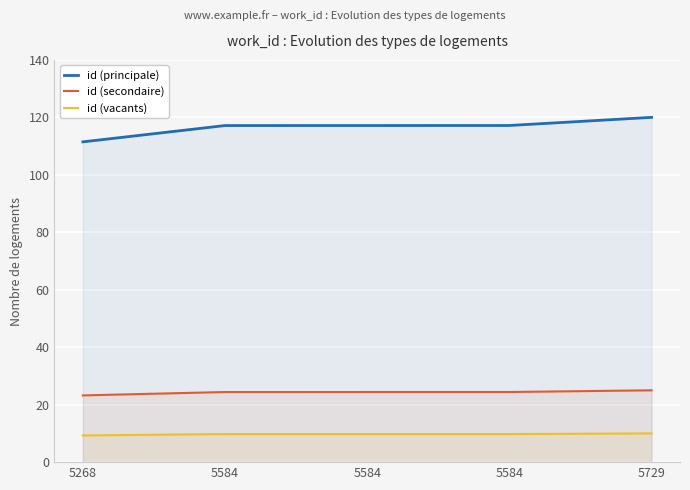

How many id (secondaire) values are between 24 and 25?

4